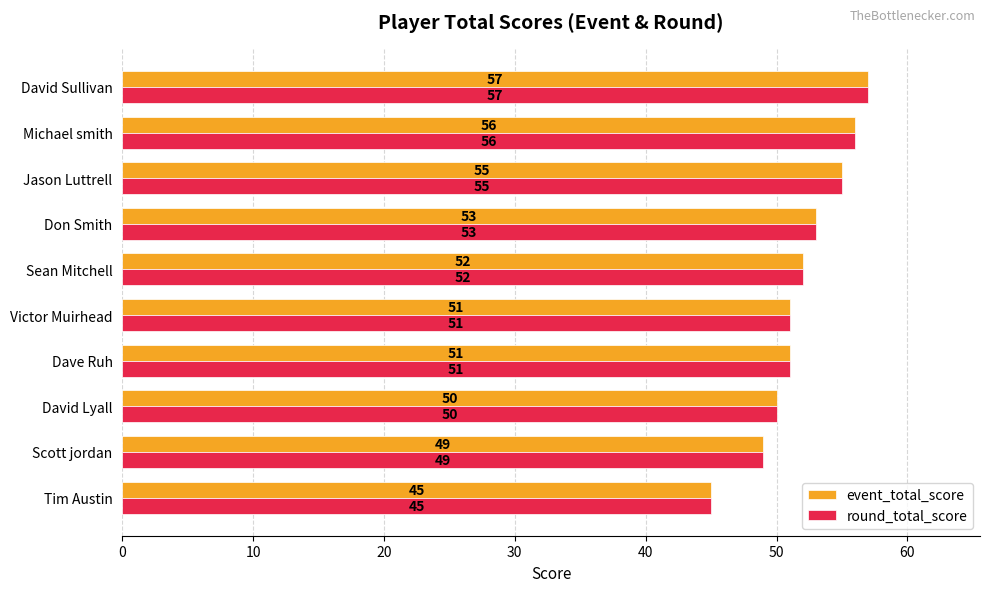

What is the total value across all series at Scott jordan?

98